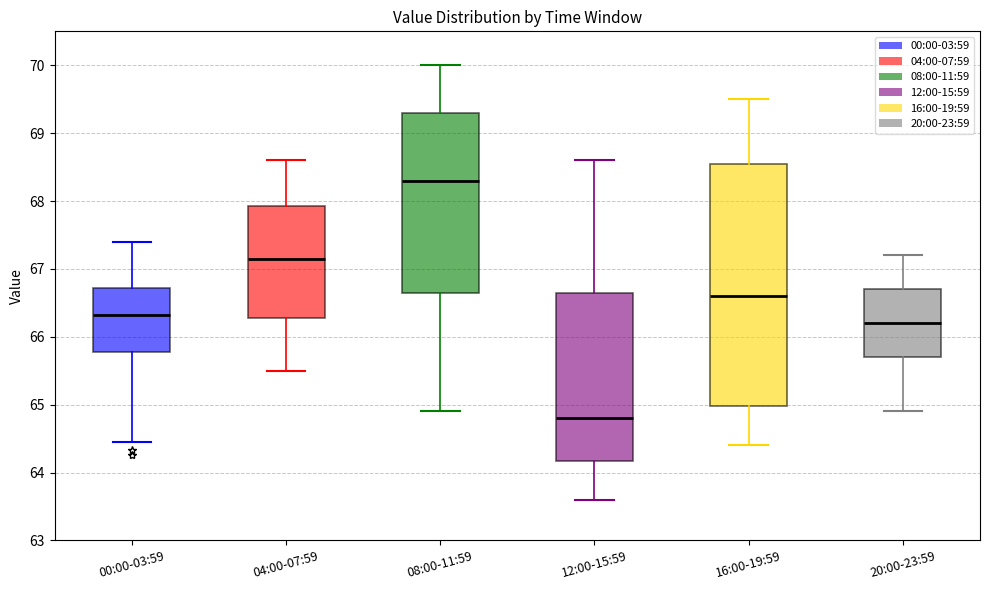

Reading left to right, read every box against the y-axis: the position of its median line, the range the box covers, and the ends of its whiskers. The values are not printed on the chart, so give them approximately, as read against the axis.

00:00-03:59: median 66.3, box 65.8 to 66.7, whiskers 64.5 to 67.4
04:00-07:59: median 67.2, box 66.3 to 67.9, whiskers 65.5 to 68.6
08:00-11:59: median 68.3, box 66.7 to 69.3, whiskers 64.9 to 70.0
12:00-15:59: median 64.8, box 64.2 to 66.7, whiskers 63.6 to 68.6
16:00-19:59: median 66.6, box 65.0 to 68.6, whiskers 64.4 to 69.5
20:00-23:59: median 66.2, box 65.7 to 66.7, whiskers 64.9 to 67.2